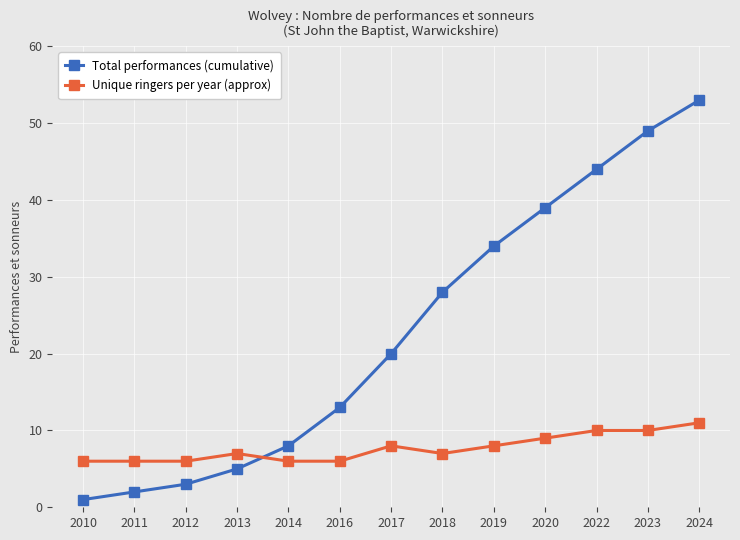

Which series has the widest spread of values?

Total performances (cumulative)